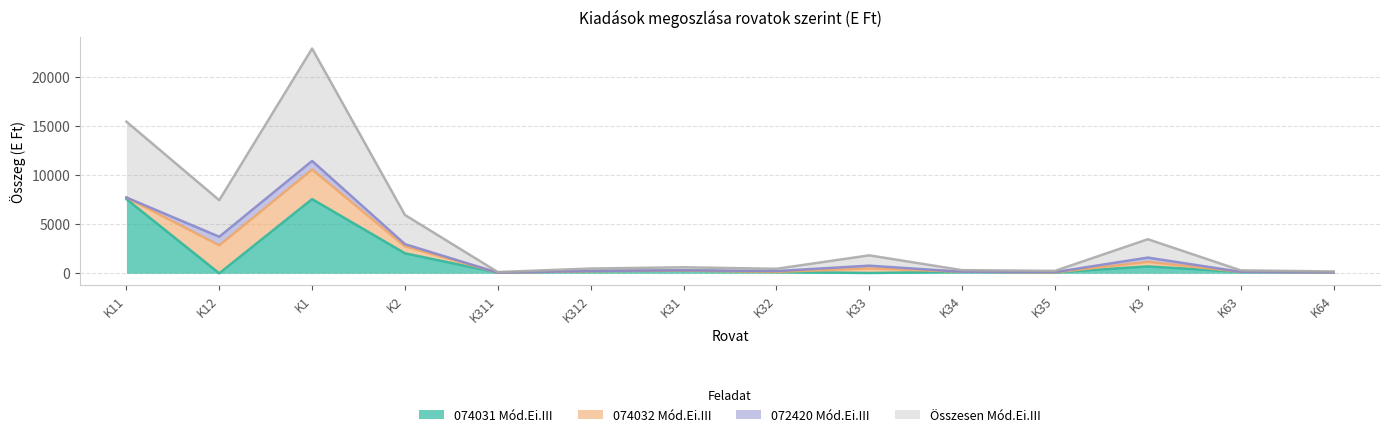

What is the total value across all series at K35?

248